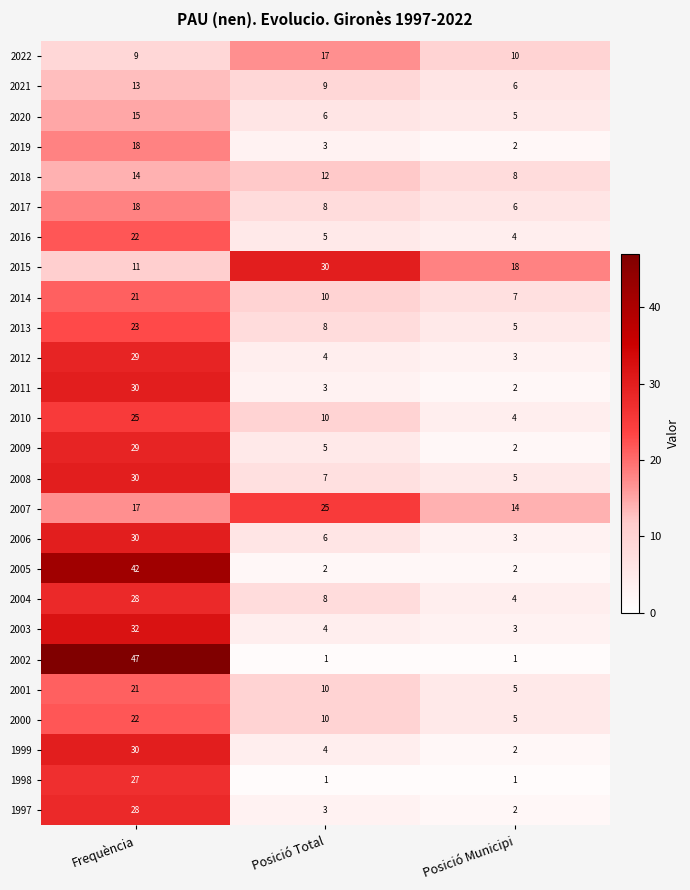

At which label does 2020 first exceed 6?

Frequència